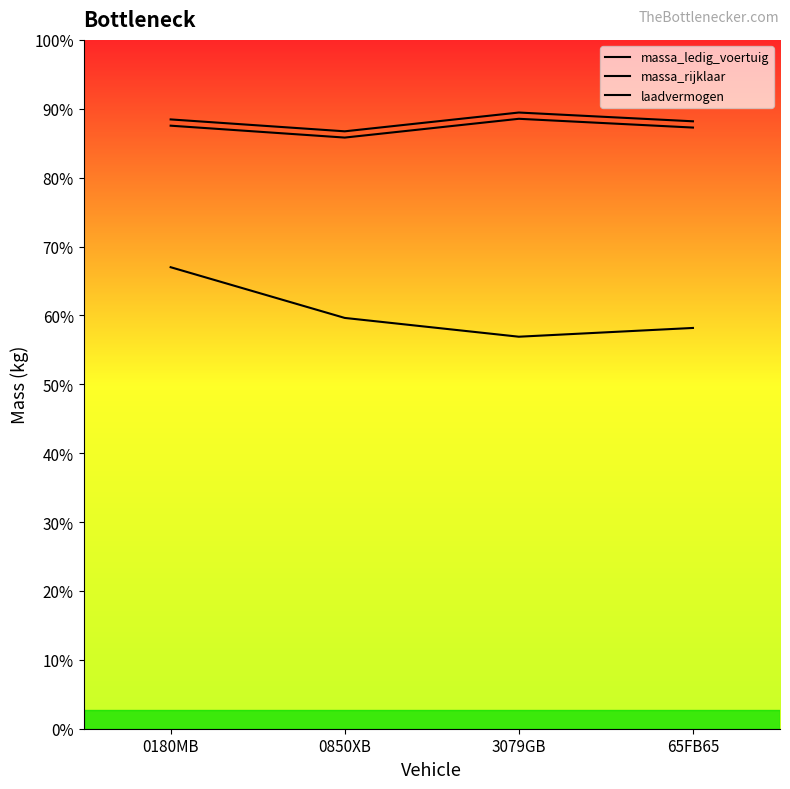

What is the difference between the maximum and minimum values in the massa_ledig_voertuig series?

300